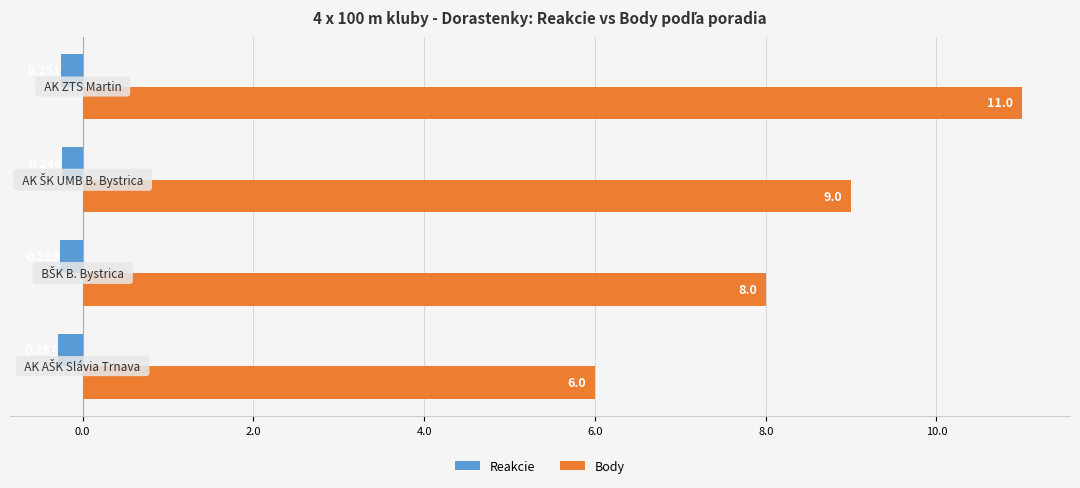

Which series has the widest spread of values?

Body